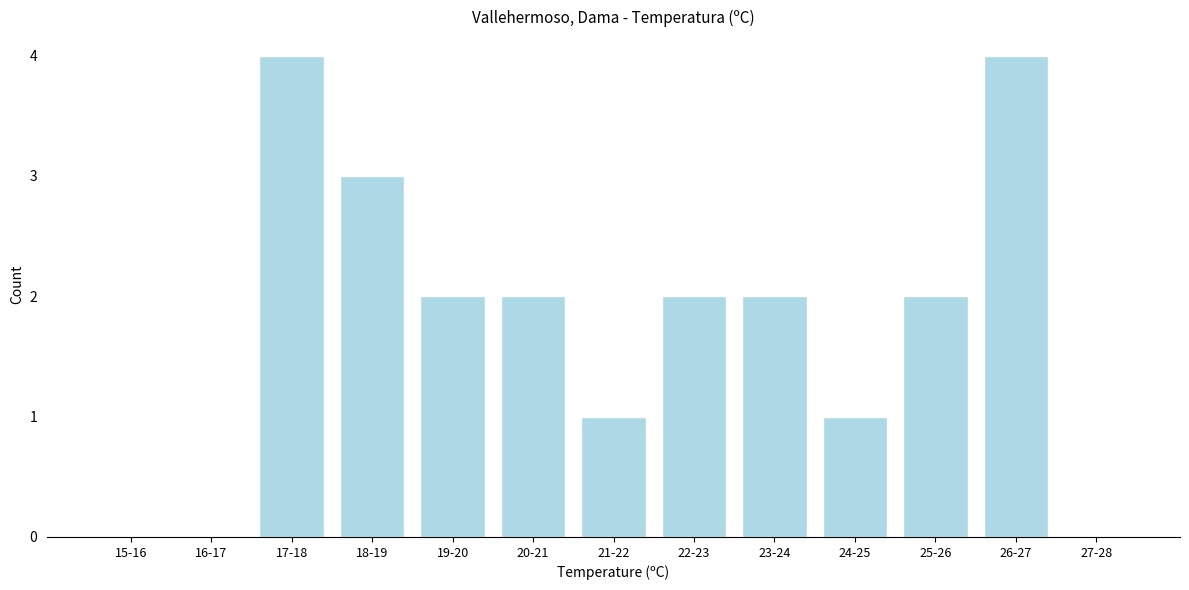

Reading right to left, extract all data points from this chart.

27-28=0	26-27=4	25-26=2	24-25=1	23-24=2	22-23=2	21-22=1	20-21=2	19-20=2	18-19=3	17-18=4	16-17=0	15-16=0